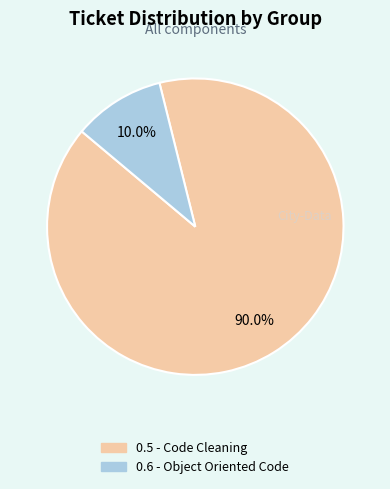

Count the number of slices in the pie.

2